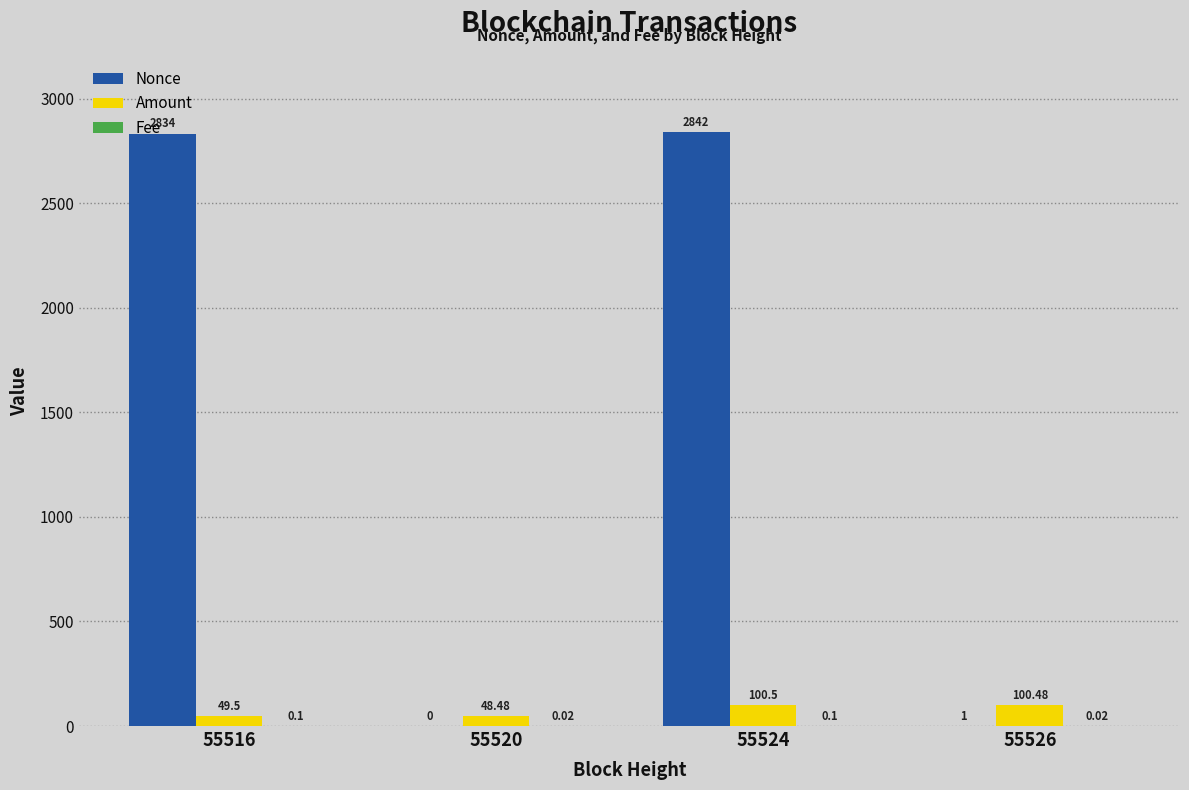

How many values in the Amount series exceed 100?

2